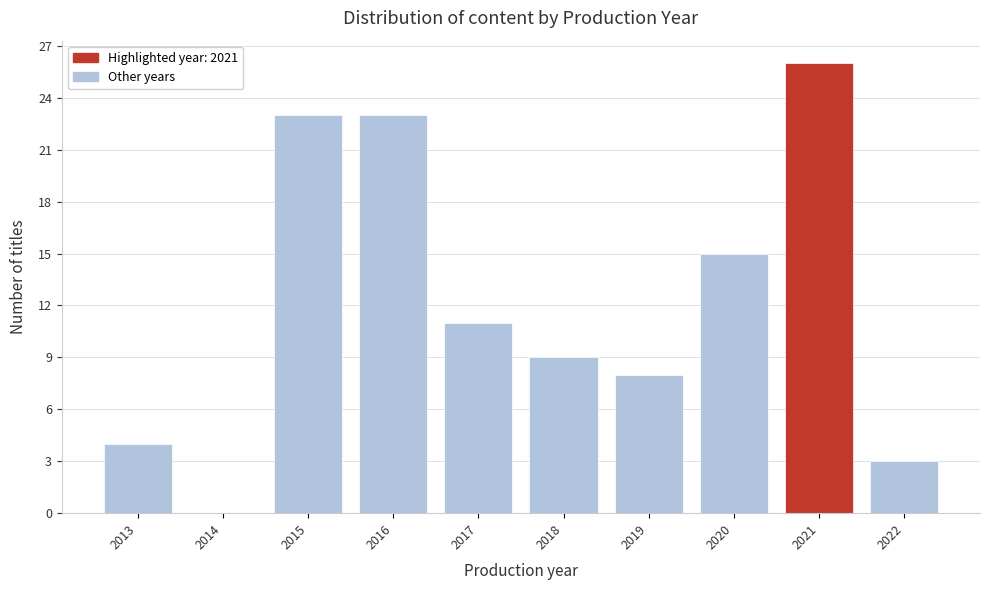

Reading left to right, list all the values displayed in this chart.

2013=4	2014=0	2015=23	2016=23	2017=11	2018=9	2019=8	2020=15	2021=26	2022=3